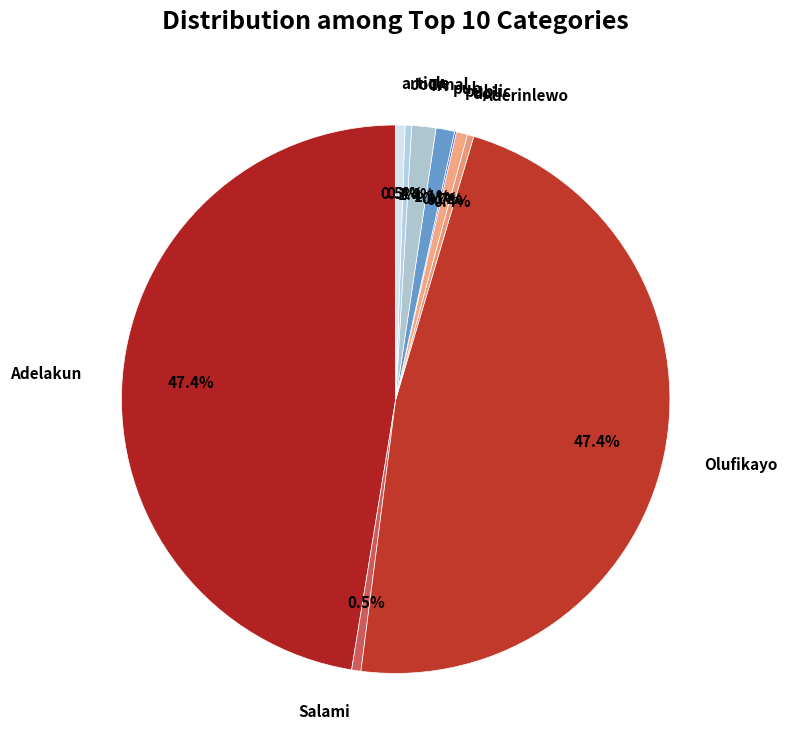

How many segments does this pie chart have?

10